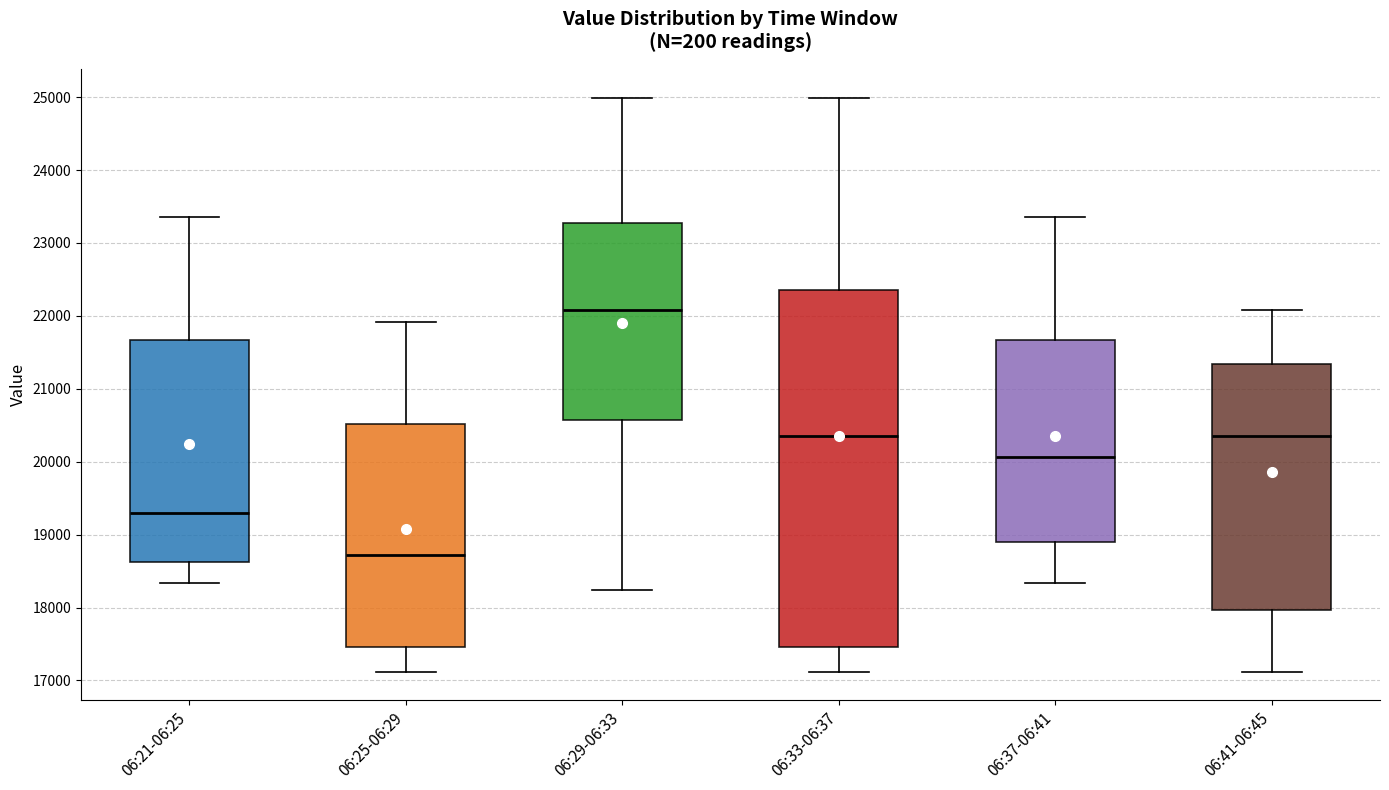

Which box's median line is the highest?

06:29-06:33